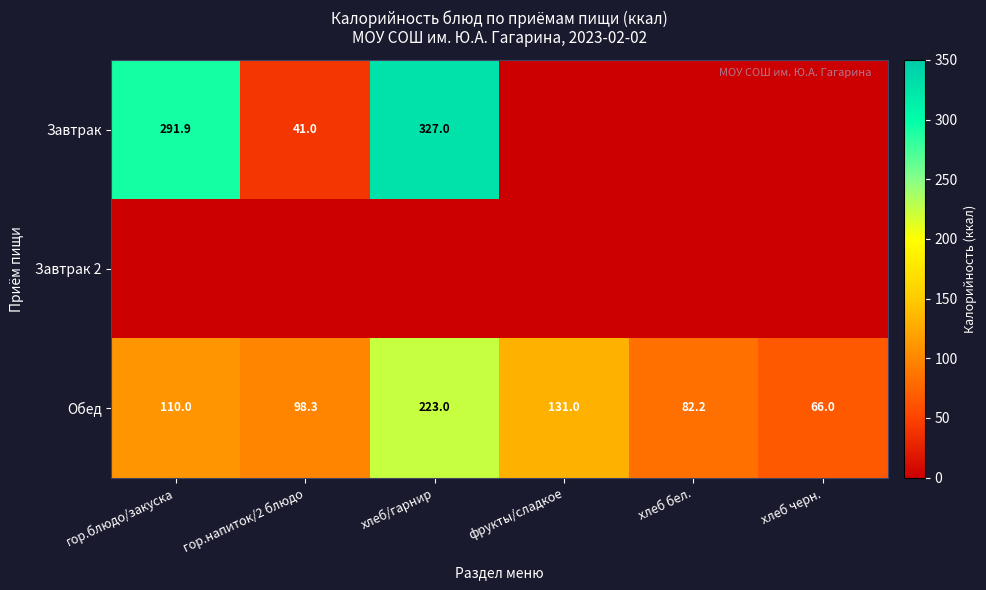

Which has a higher value, хлеб черн. or гор.блюдо/закуска?

гор.блюдо/закуска